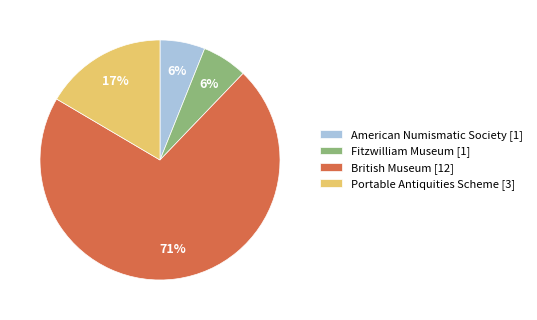

Combined, do Fitzwilliam Museum [1] and American Numismatic Society [1] account for over 50%?

No